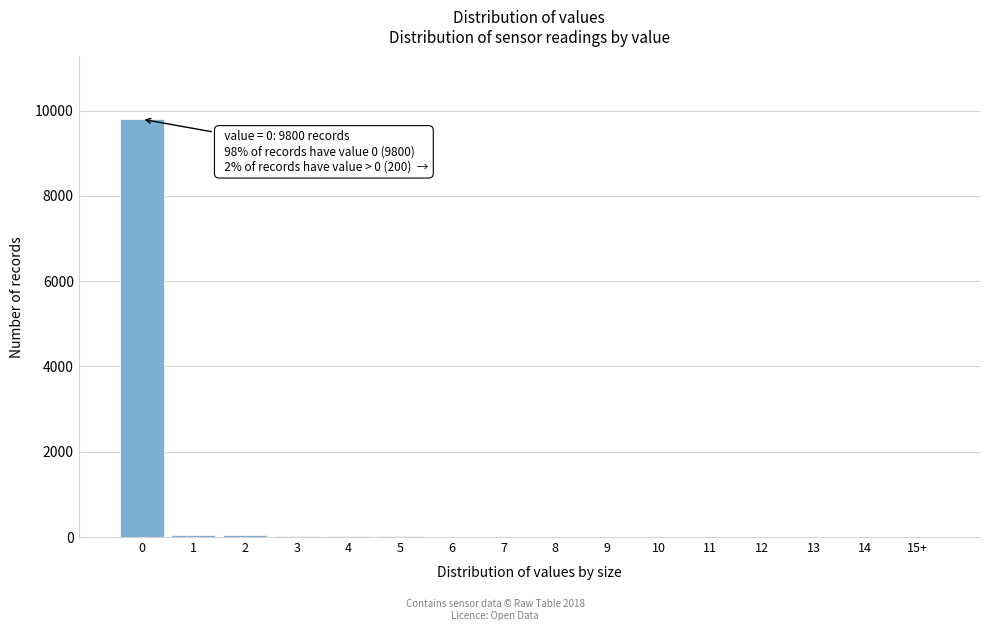

What is the sum of all values?

10000